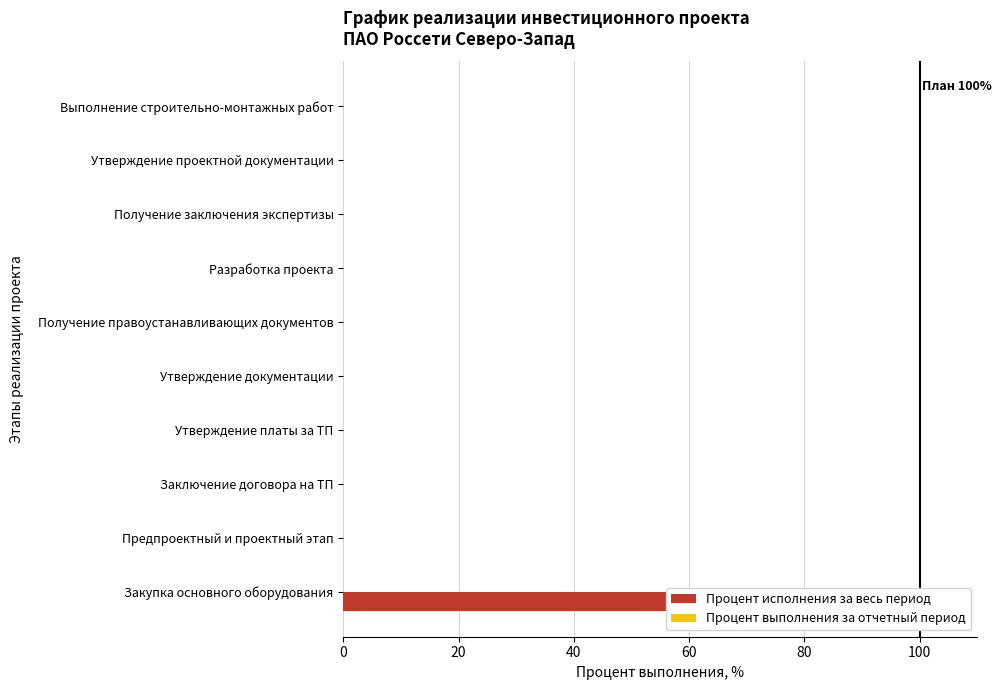

What is the maximum value shown in the chart?

100.0